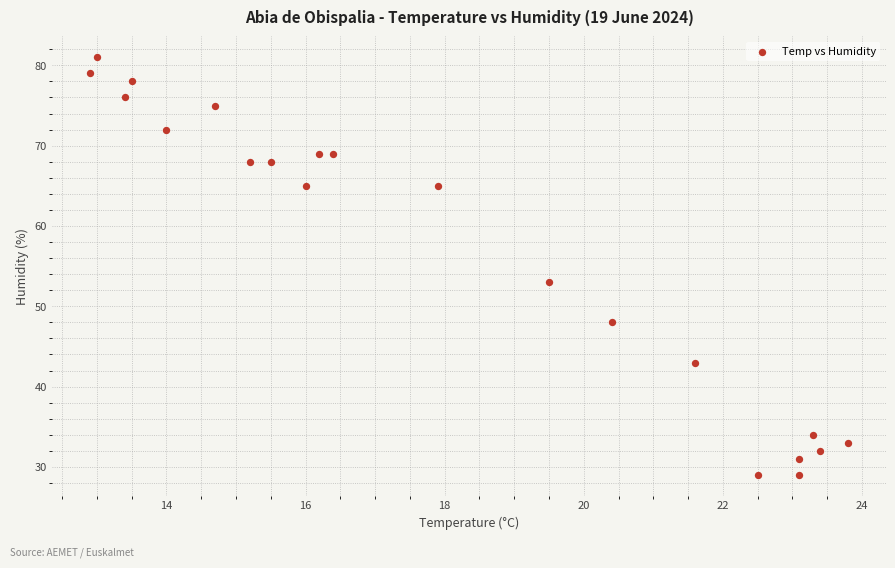

What is the range of Y values (max minus min)?

52